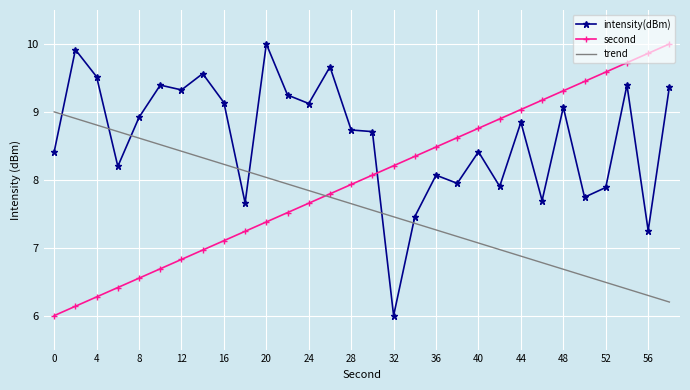

True or false: second and intensity(dBm) intersect in this chart.

True